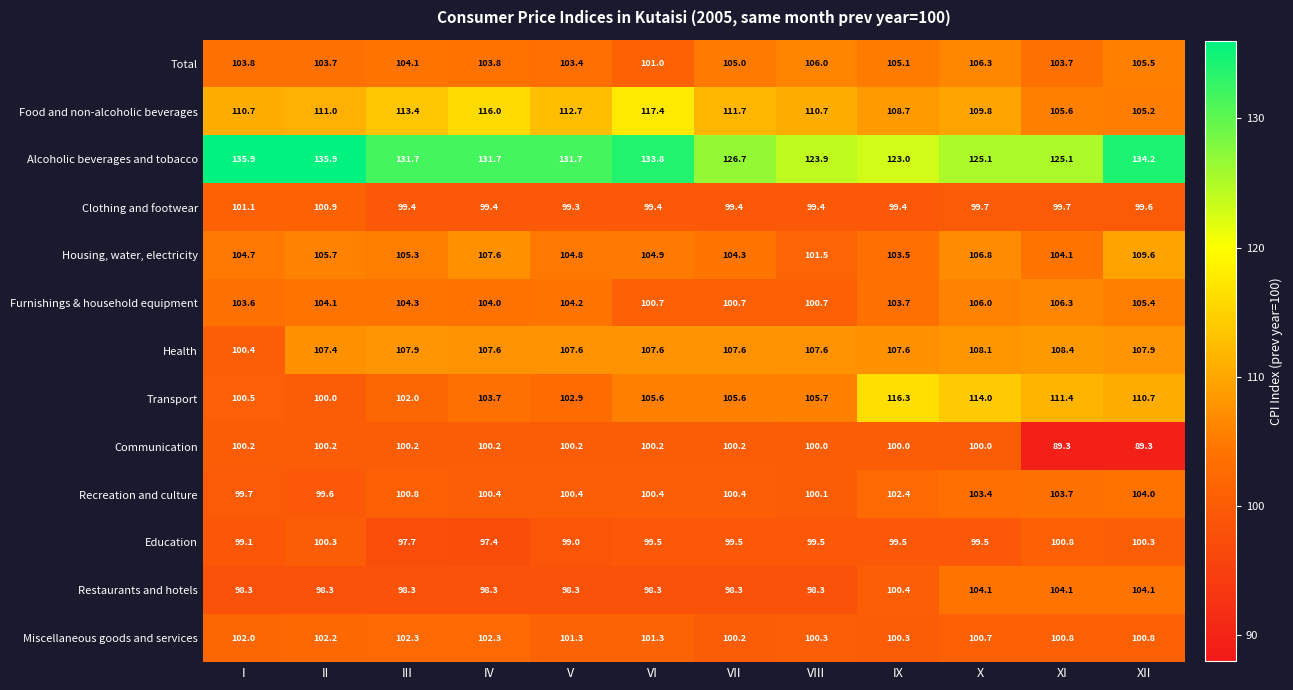

The Education series shows 99.0 at V. True or false?

True